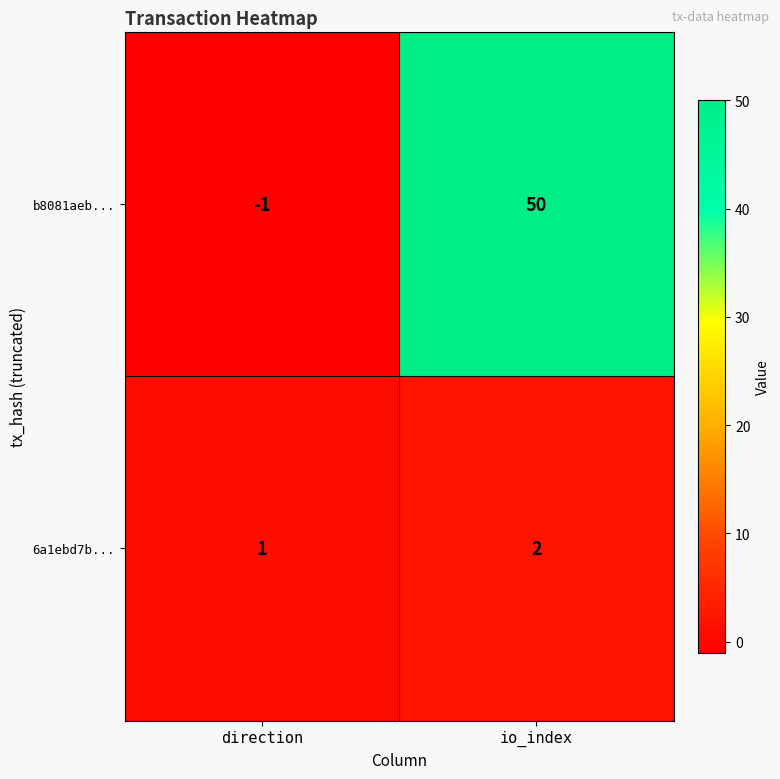

Which series has the largest range (max minus min)?

b8081aeb...